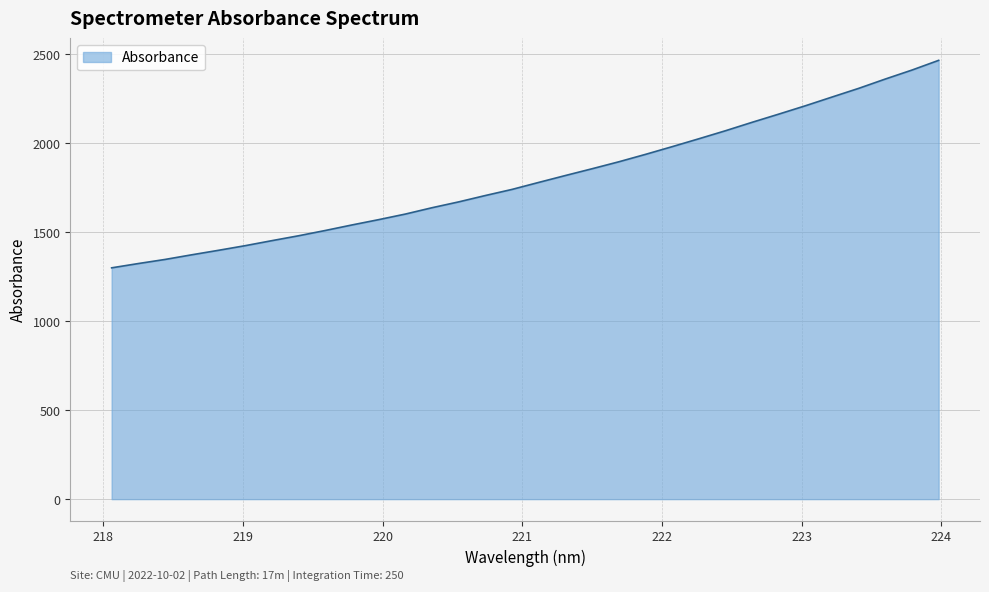

What is the maximum value shown in the chart?

2464.8